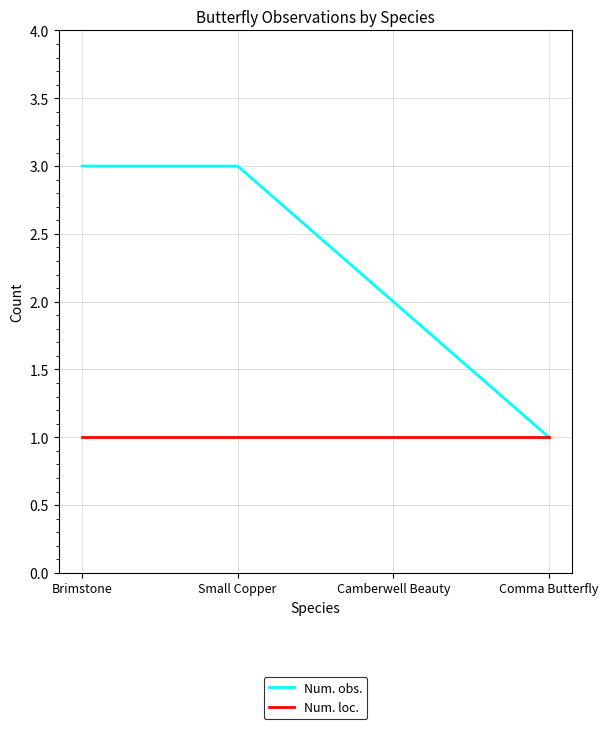

Is the value of Num. obs. at Small Copper greater than the value of Num. loc. at Brimstone?

Yes